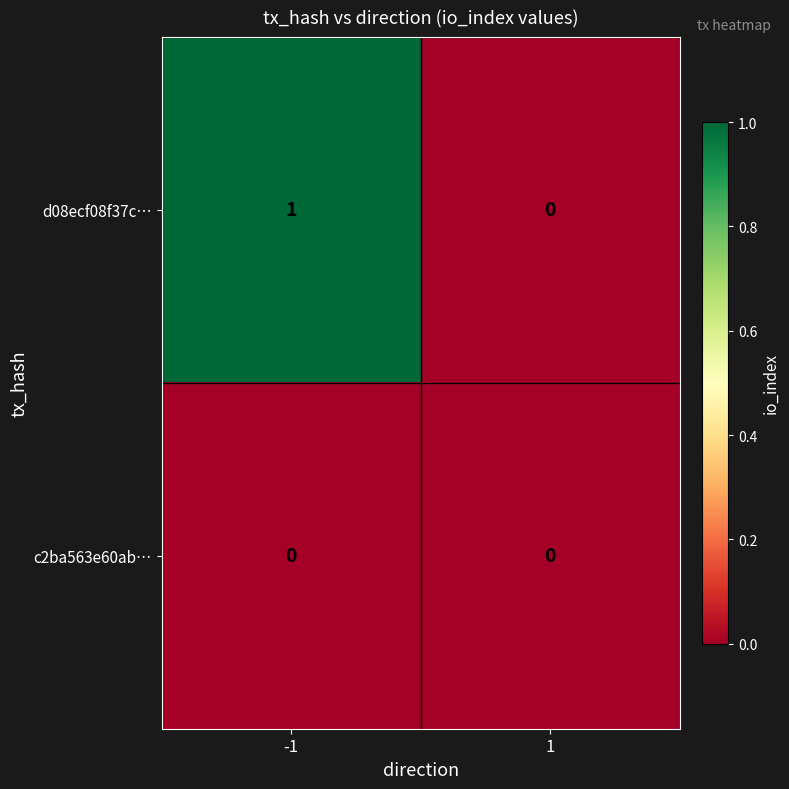

Which series has the widest spread of values?

d08ecf08f37c…